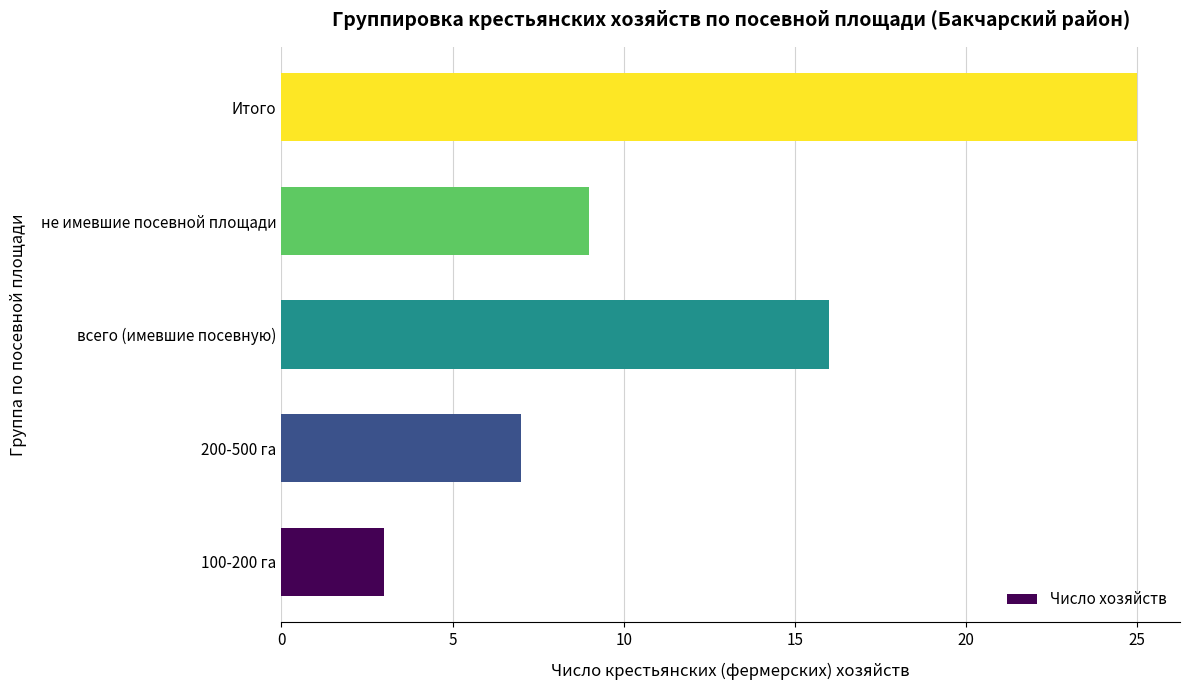

What is the sum of the values at всего (имевшие посевную) and 100-200 га?

19